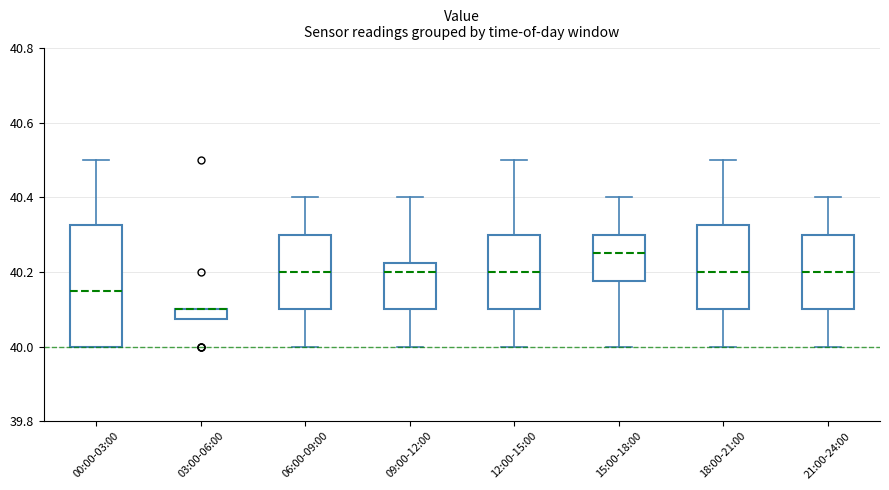

Comparing the boxes themselves (not the whiskers), which one is the tallest?

00:00-03:00